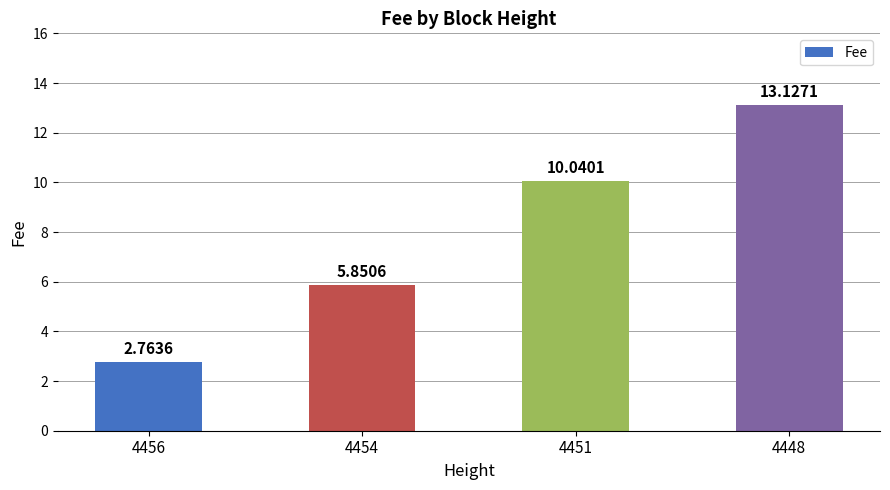

What is the greatest value displayed?

13.1